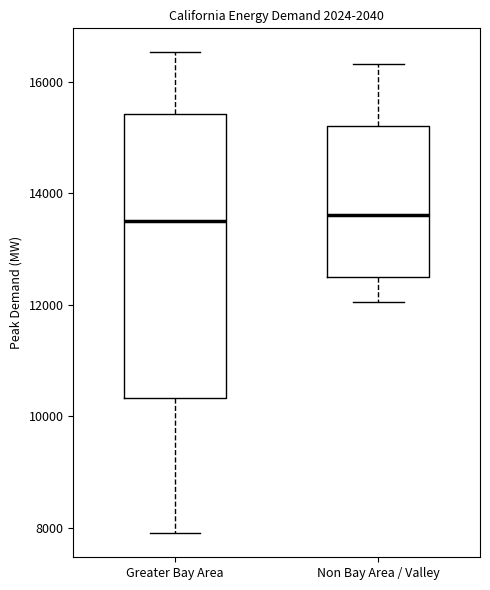

Reading left to right, read every box against the y-axis: the position of its median line, the range the box covers, and the ends of its whiskers. The values are not printed on the chart, so give them approximately, as read against the axis.

Greater Bay Area: median 13600, box 10400 to 15400, whiskers 8000 to 16600
Non Bay Area / Valley: median 13600, box 12400 to 15200, whiskers 12000 to 16400